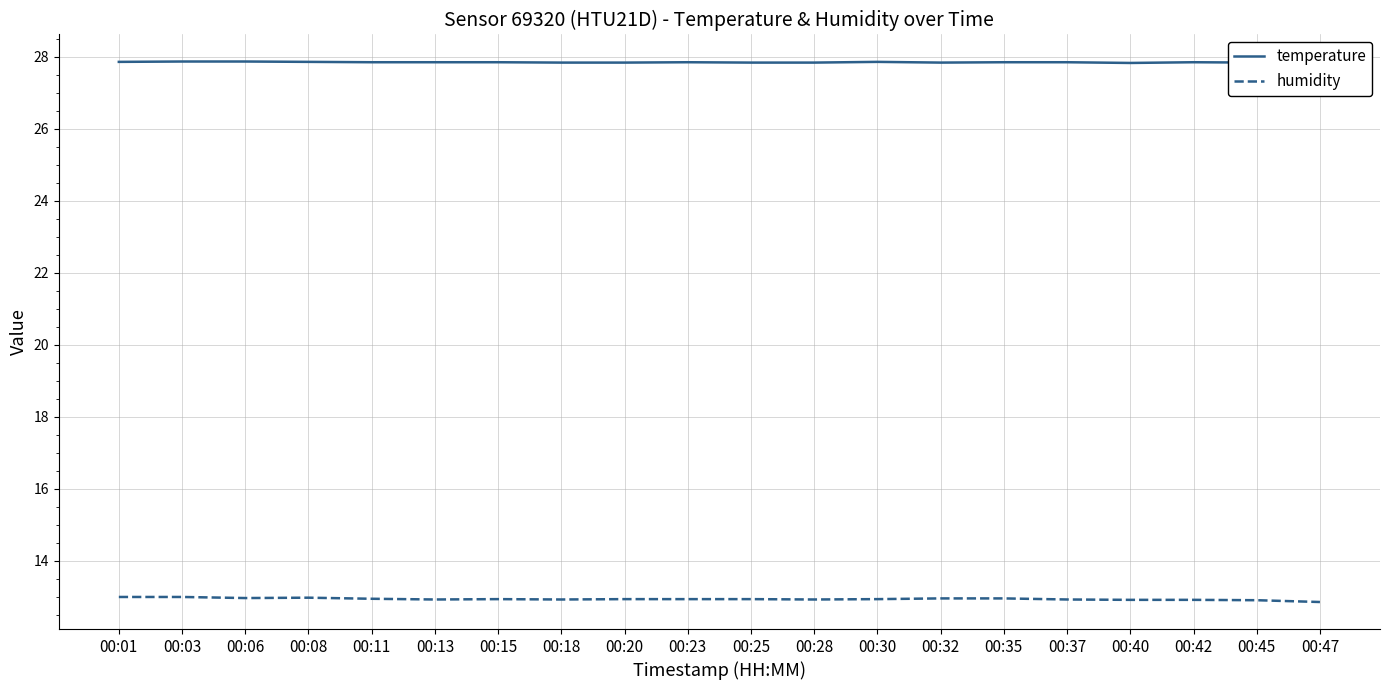

Read the humidity value at 00:40.

12.9